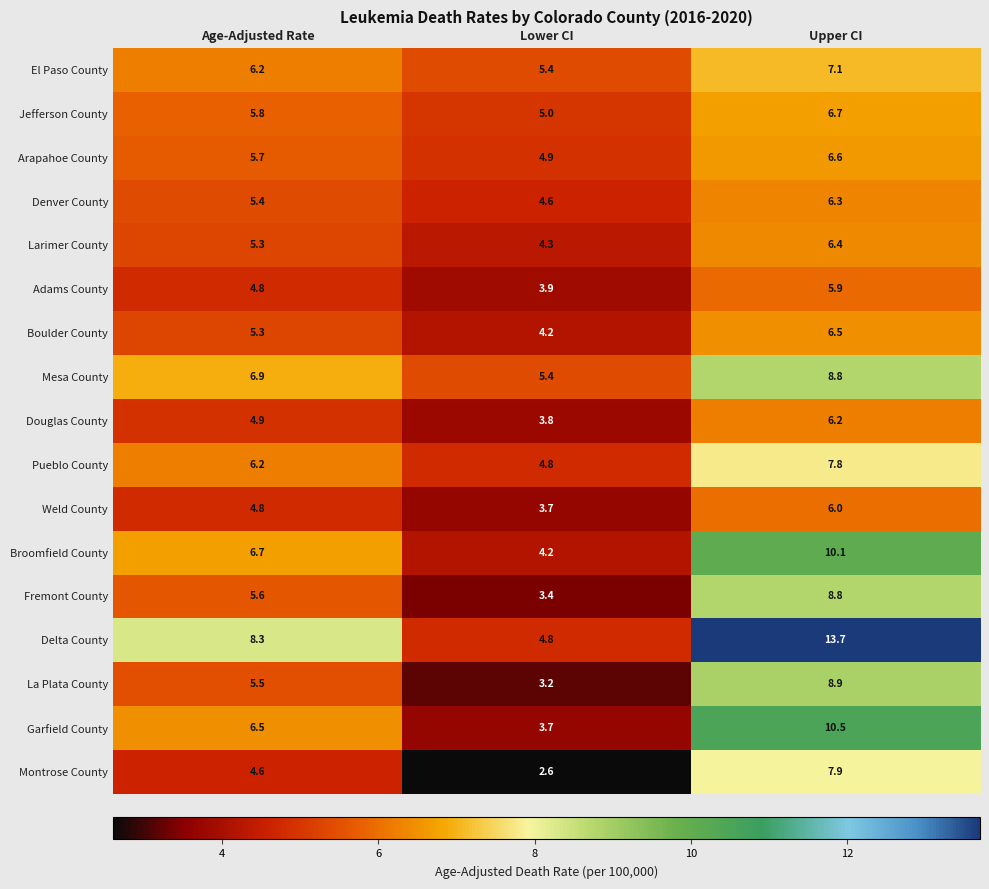

What is the lowest value of the El Paso County series?

5.4